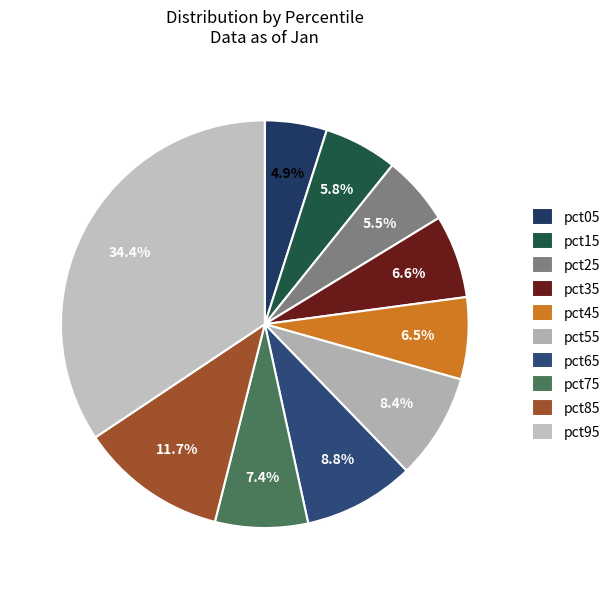

Is it true that pct95 is 34% of the pie?

True